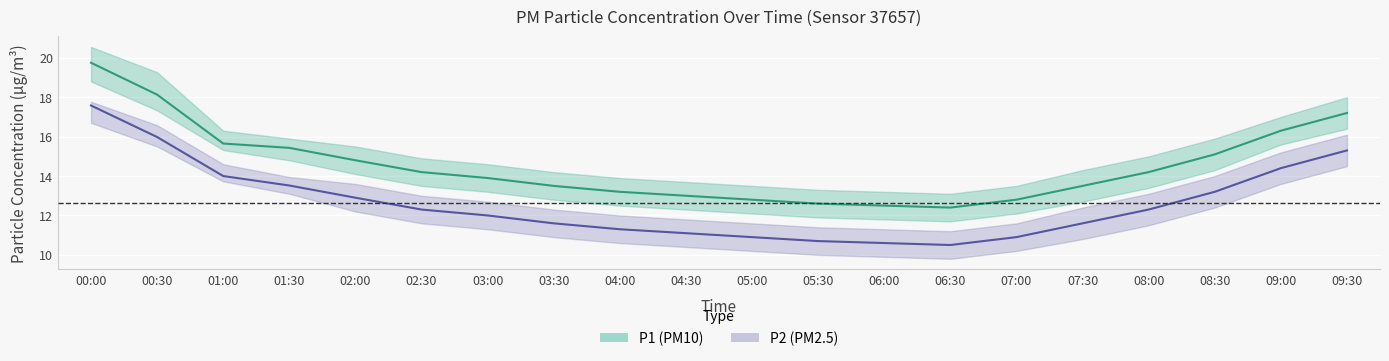

Which category has the lowest value in the P1_lower series?

06:30